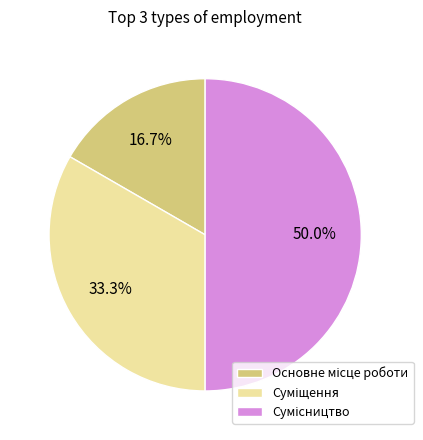

How many slices are in this pie chart?

3